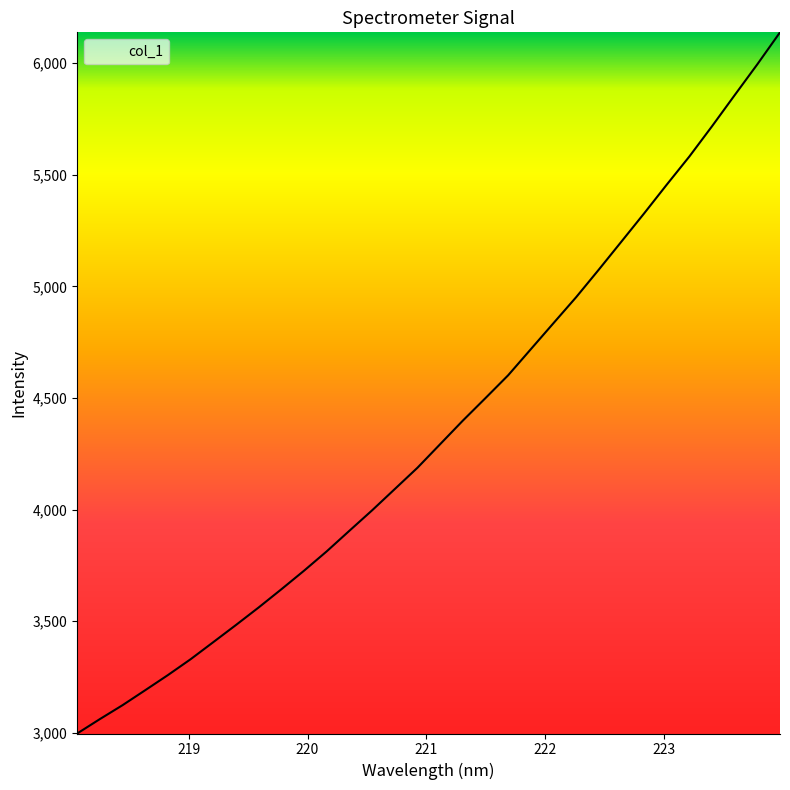

What is the minimum value shown in the chart?

2997.3